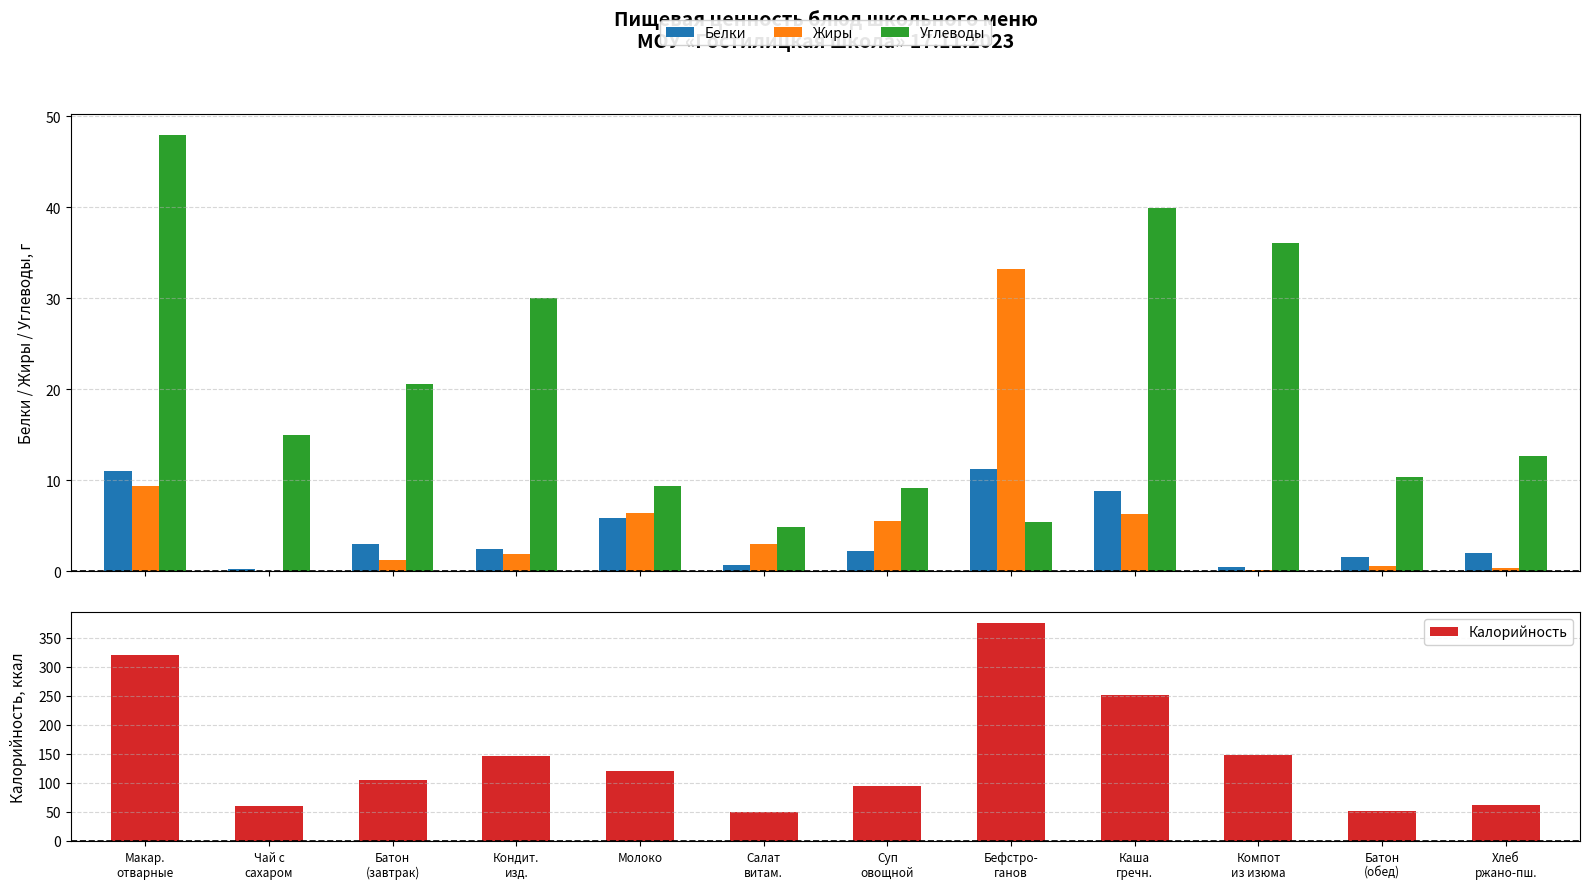

Does the chart contain stacked bars?

No